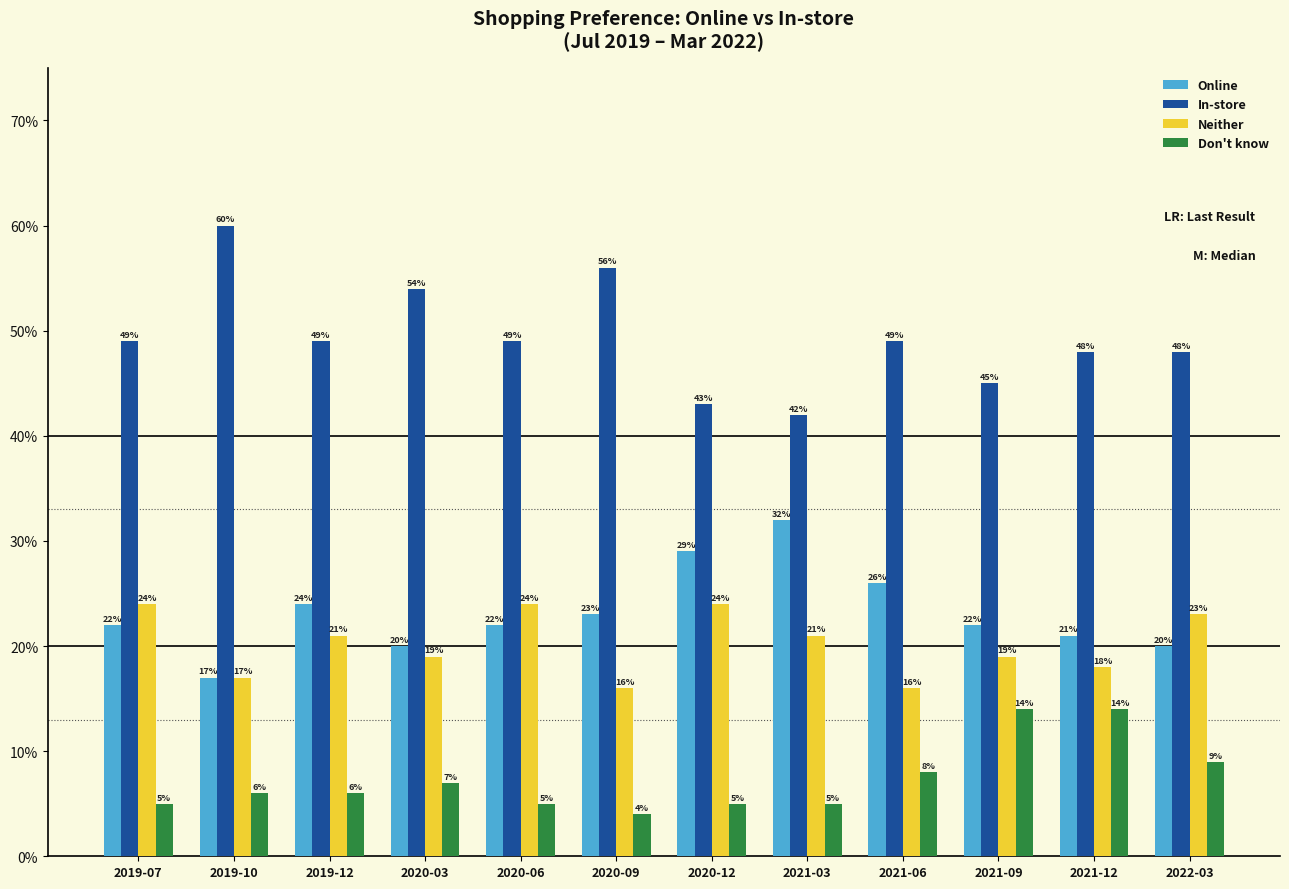

Does the chart contain any negative values?

No